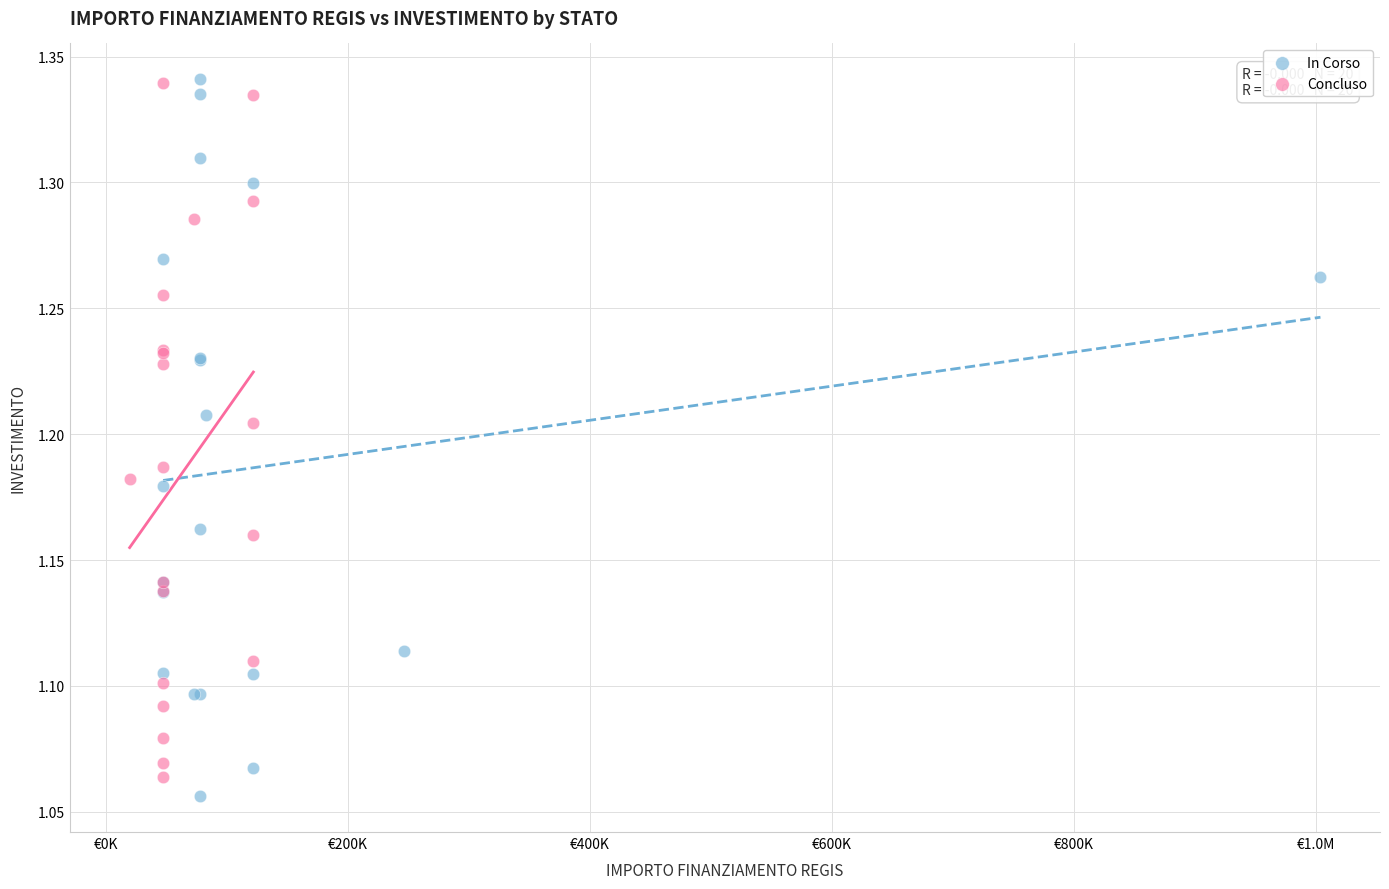

Which series has the widest spread of Y values?

In Corso